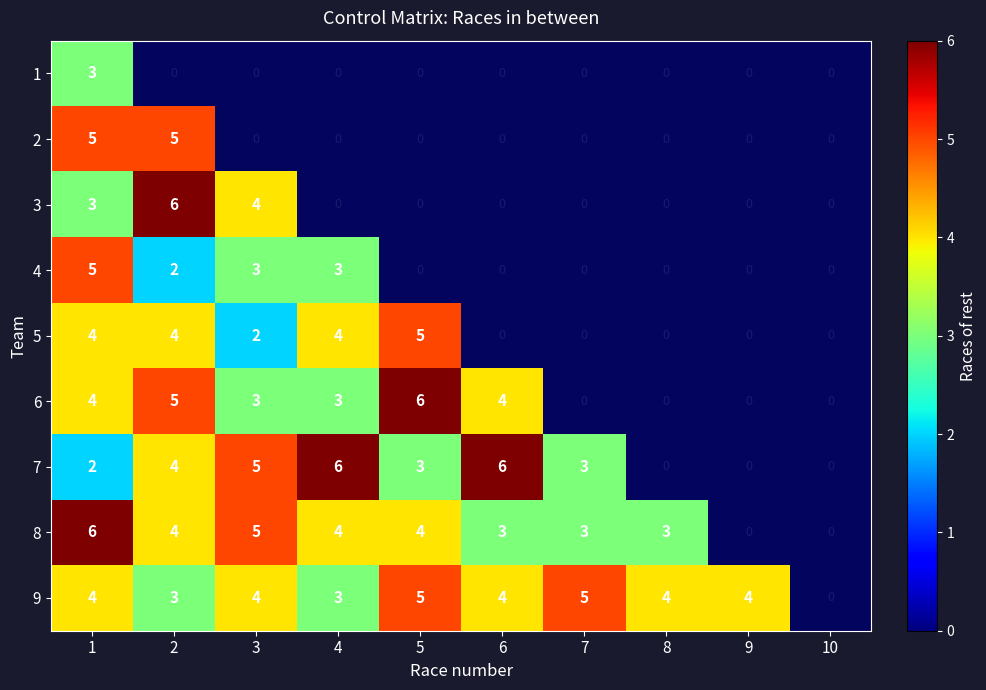

How many 4 values are between 0 and 3?

9